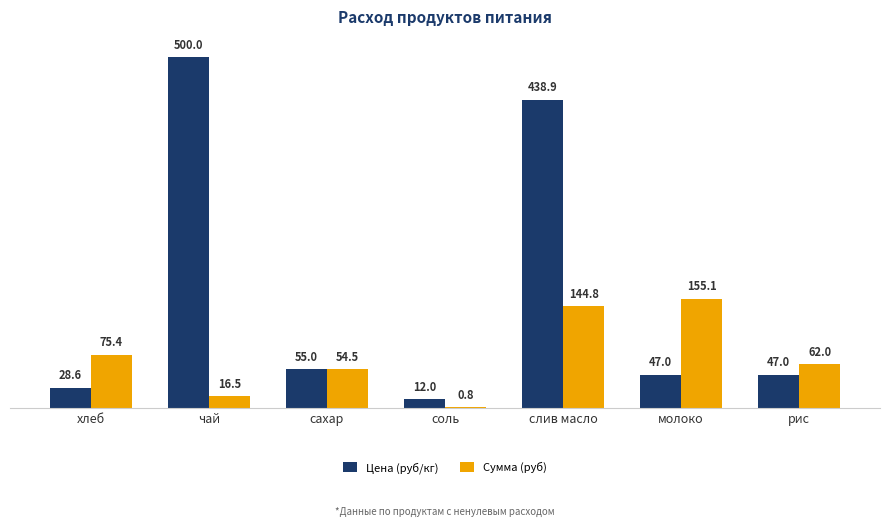

What is the total value across all series at соль?

12.8